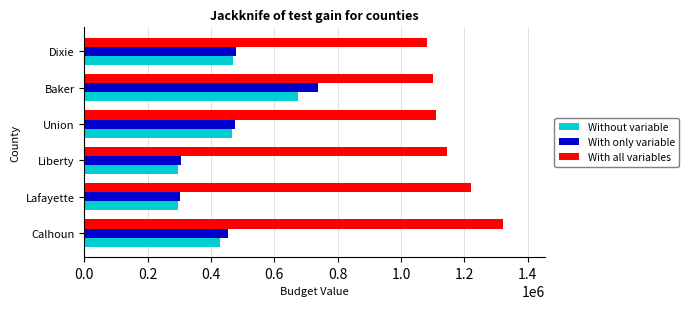

What is the greatest value displayed?

1321489